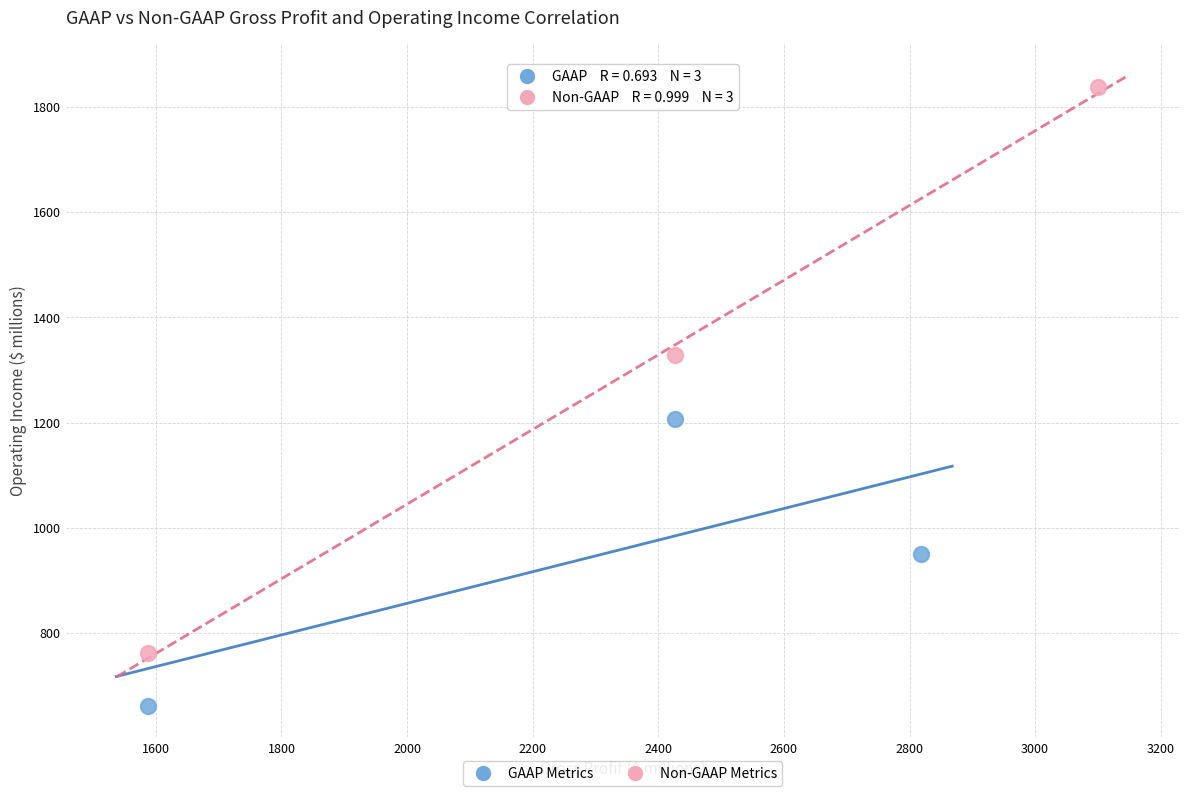

Which series reaches the maximum Y coordinate?

Non-GAAP Metrics